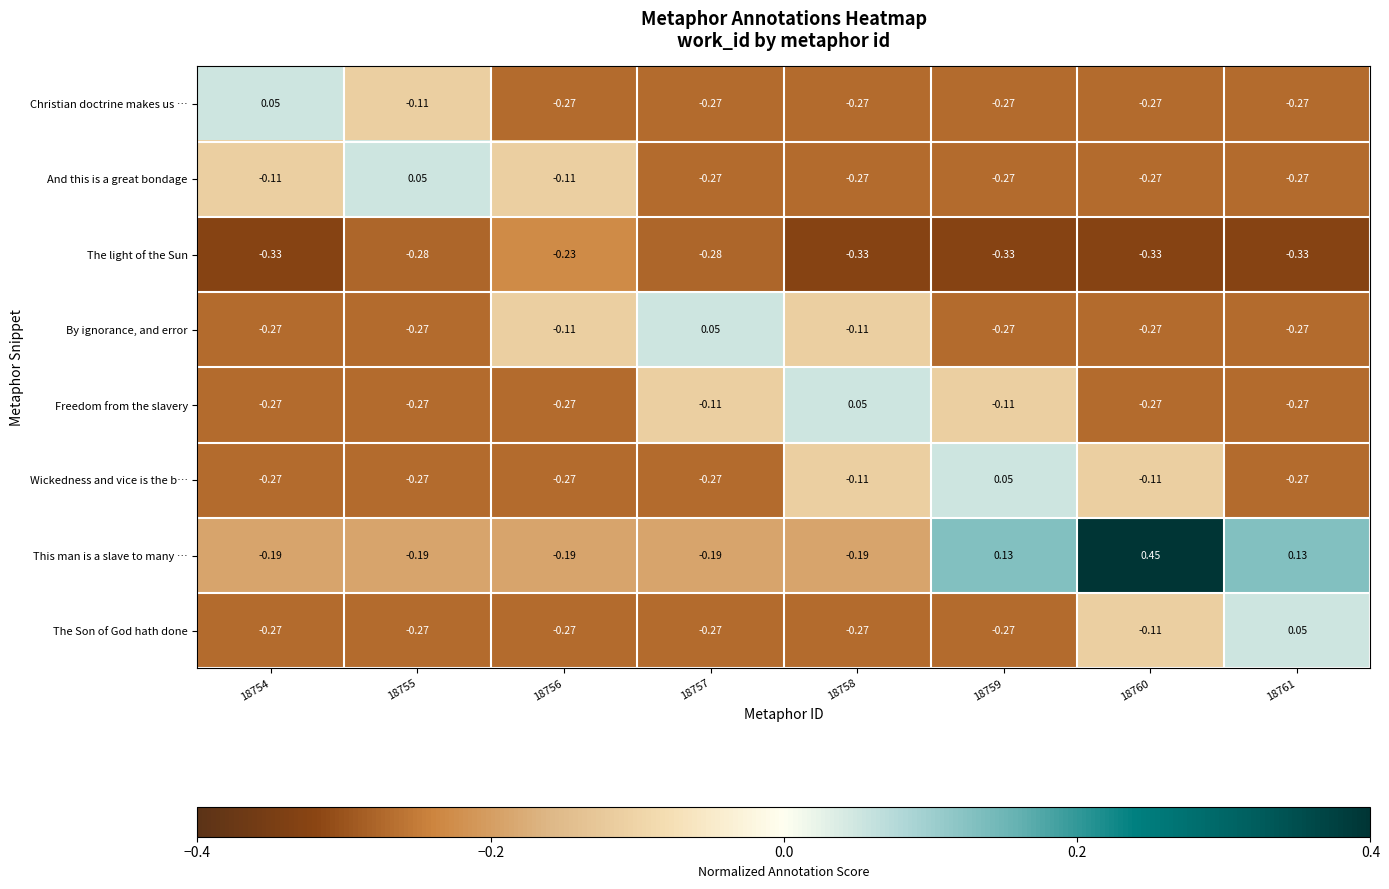

Which series has the largest range (max minus min)?

This man is a slave to many …